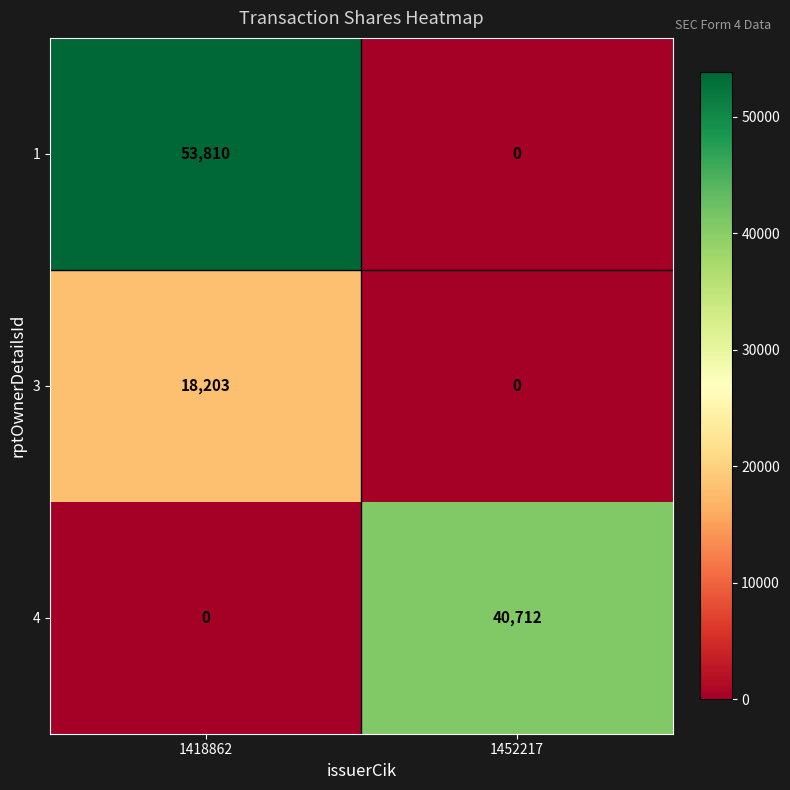

What is the highest value of the 1 series?

53810